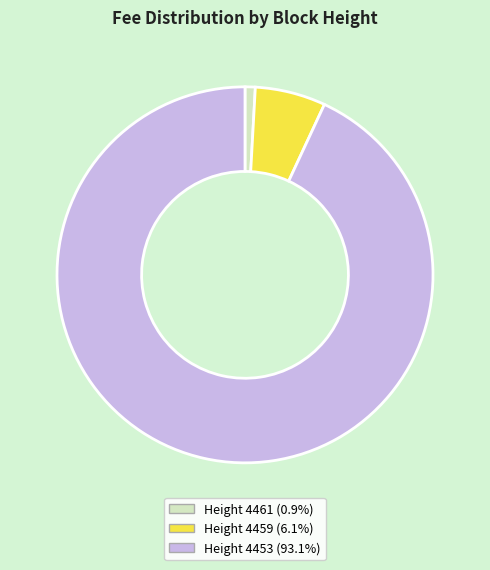

Is the sum of Height 4459 (6.1%) and Height 4453 (93.1%) greater than half?

Yes